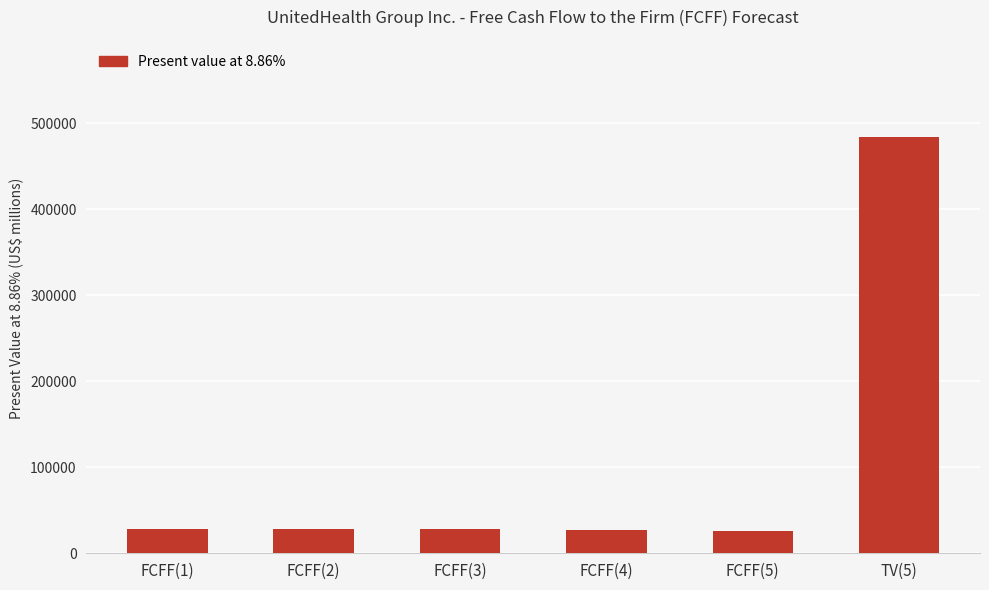

Approximately how many times larger is the value at FCFF(3) compared to FCFF(4)?

1.0